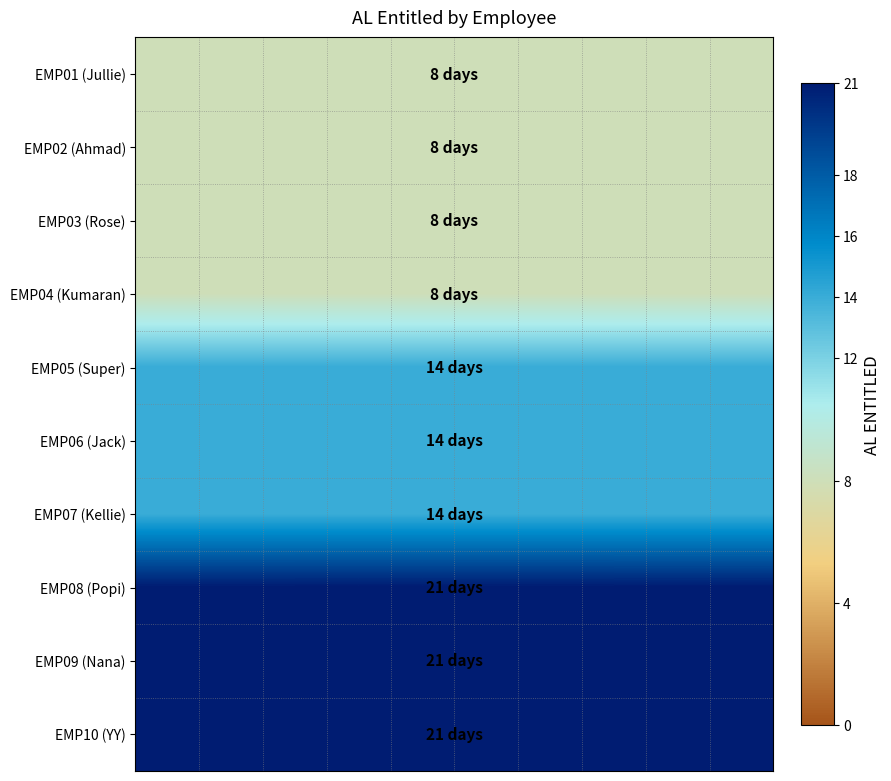

Reading left to right, transcribe all the data shown in this chart.

EMP01 (Jullie): 8	8	8	8	8	8	8	8	8	8
EMP02 (Ahmad): 8	8	8	8	8	8	8	8	8	8
EMP03 (Rose): 8	8	8	8	8	8	8	8	8	8
EMP04 (Kumaran): 8	8	8	8	8	8	8	8	8	8
EMP05 (Super): 14	14	14	14	14	14	14	14	14	14
EMP06 (Jack): 14	14	14	14	14	14	14	14	14	14
EMP07 (Kellie): 14	14	14	14	14	14	14	14	14	14
EMP08 (Popi): 21	21	21	21	21	21	21	21	21	21
EMP09 (Nana): 21	21	21	21	21	21	21	21	21	21
EMP10 (YY): 21	21	21	21	21	21	21	21	21	21